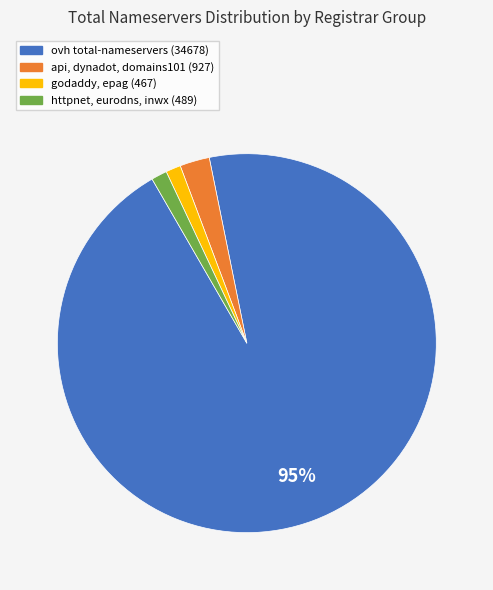

Which category has the biggest portion of the pie?

ovh total-nameservers (34678)